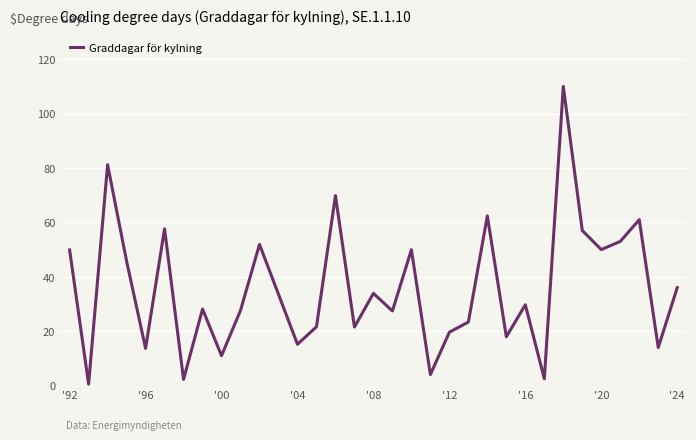

What is the difference between the maximum and minimum values?

109.5